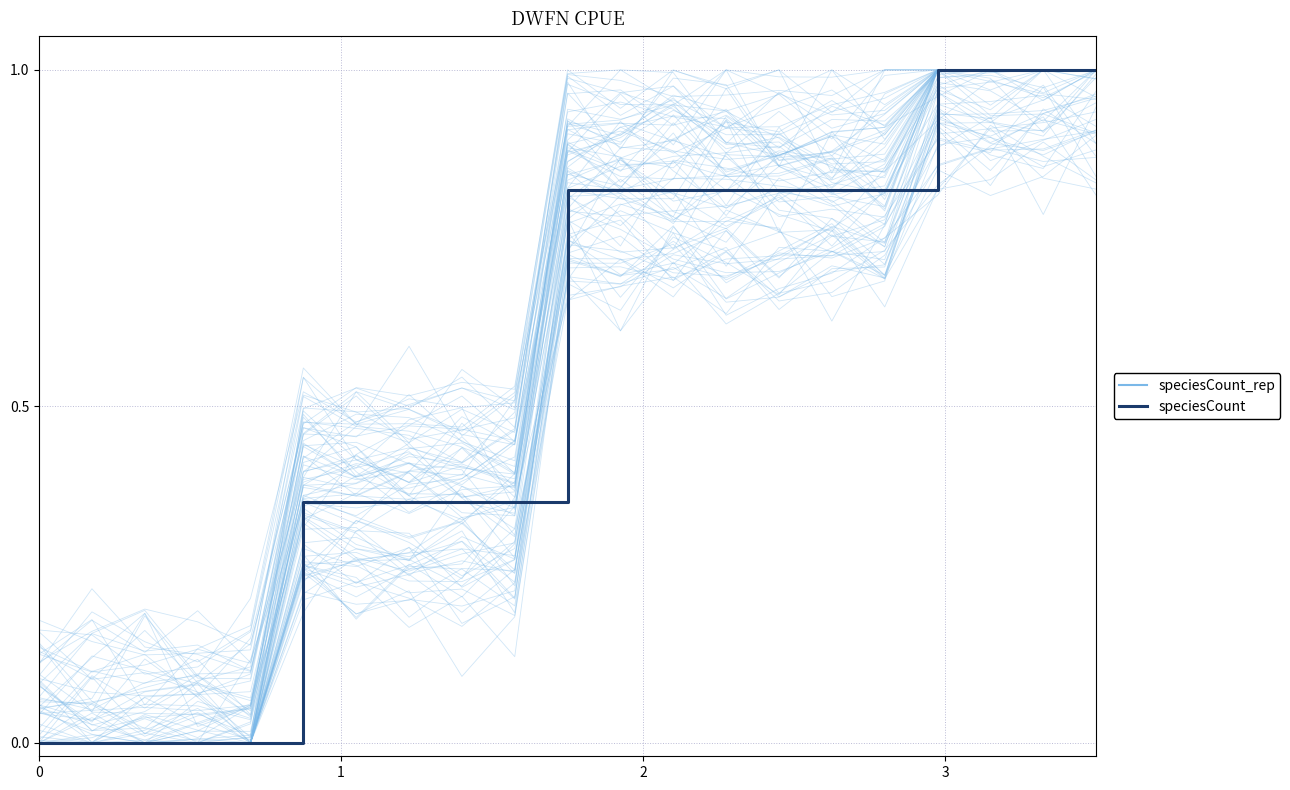

Which series has the largest total across all categories?

speciesCount